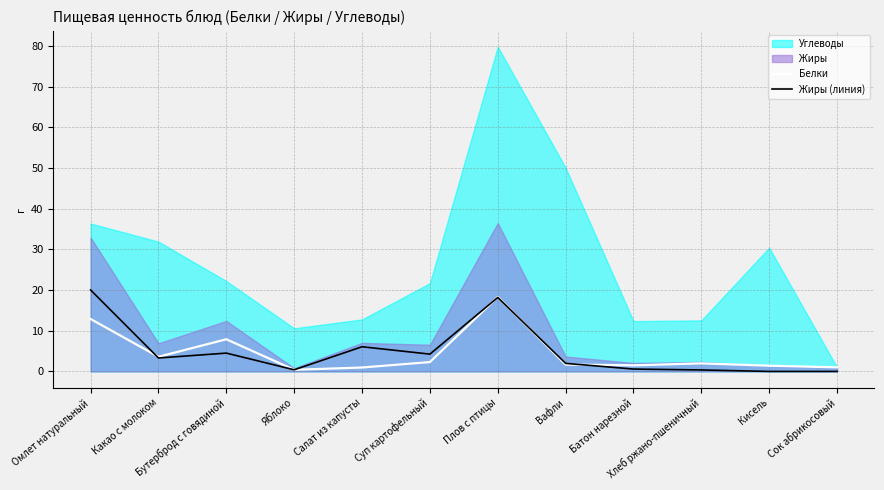

At which category does the chart reach its minimum across all series?

Кисель